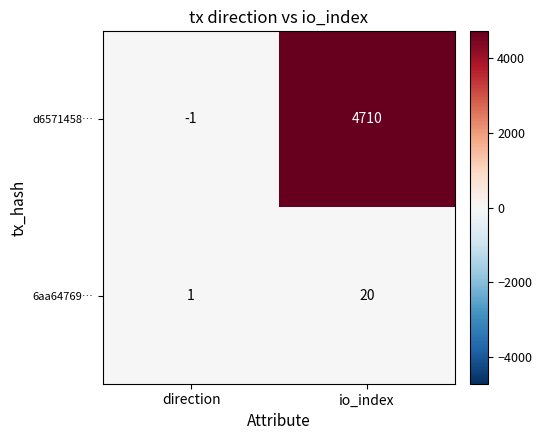

Rank the series by their maximum value, from highest to lowest.

d6571458…, 6aa64769…